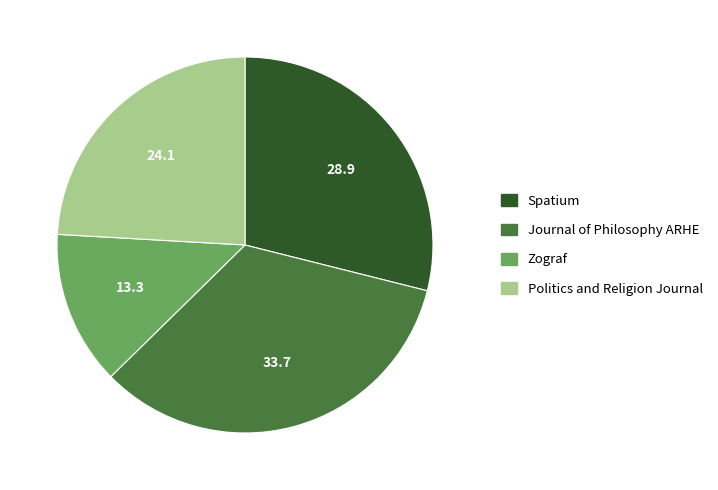

Does Spatium represent more than half of the total?

No